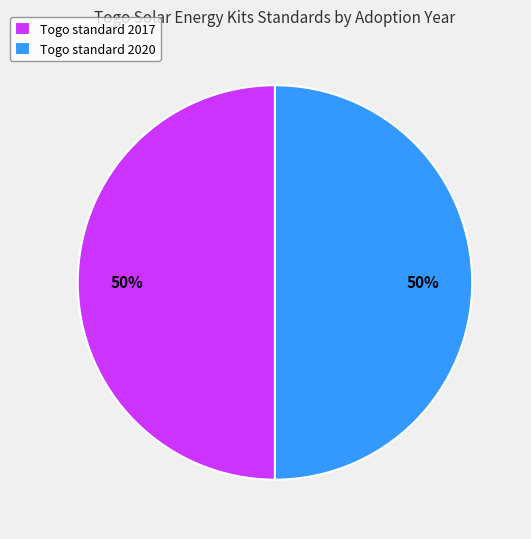

Do Togo standard 2017 and Togo standard 2020 together represent more than half of the pie?

Yes